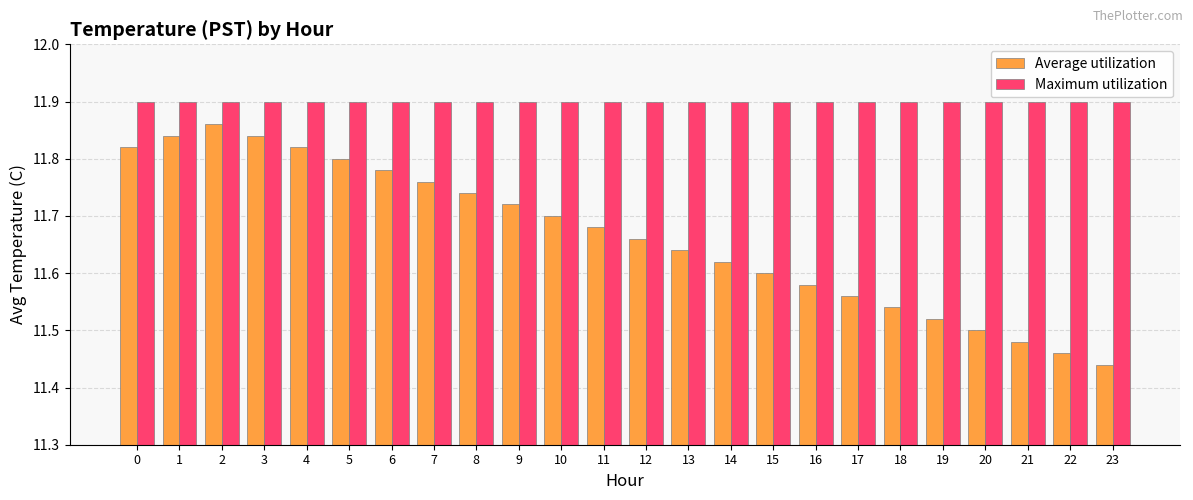

True or false: Average utilization has a value of 5.2 at 16.

False